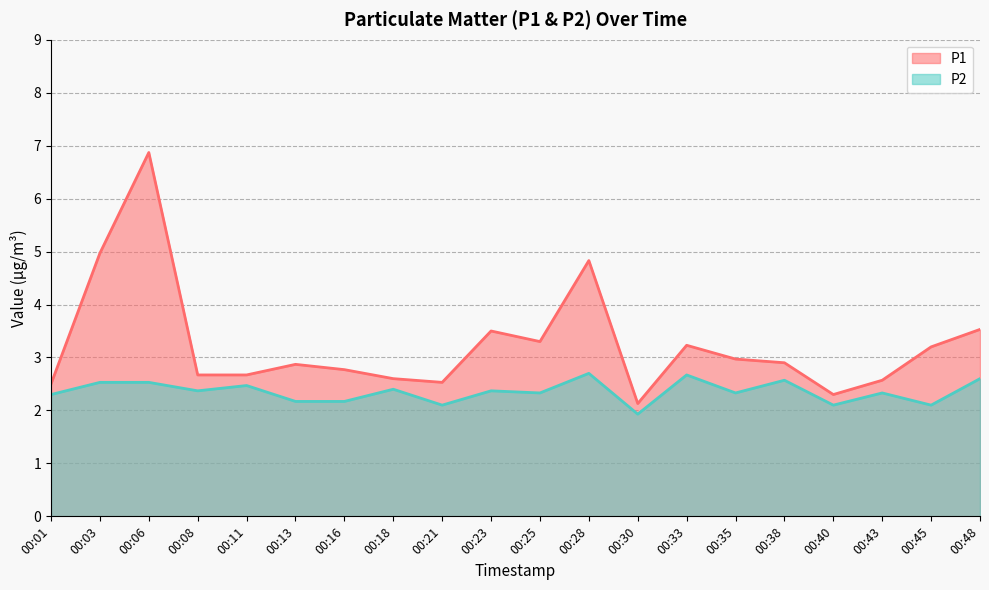

True or false: P2 and P1 cross at least once.

False